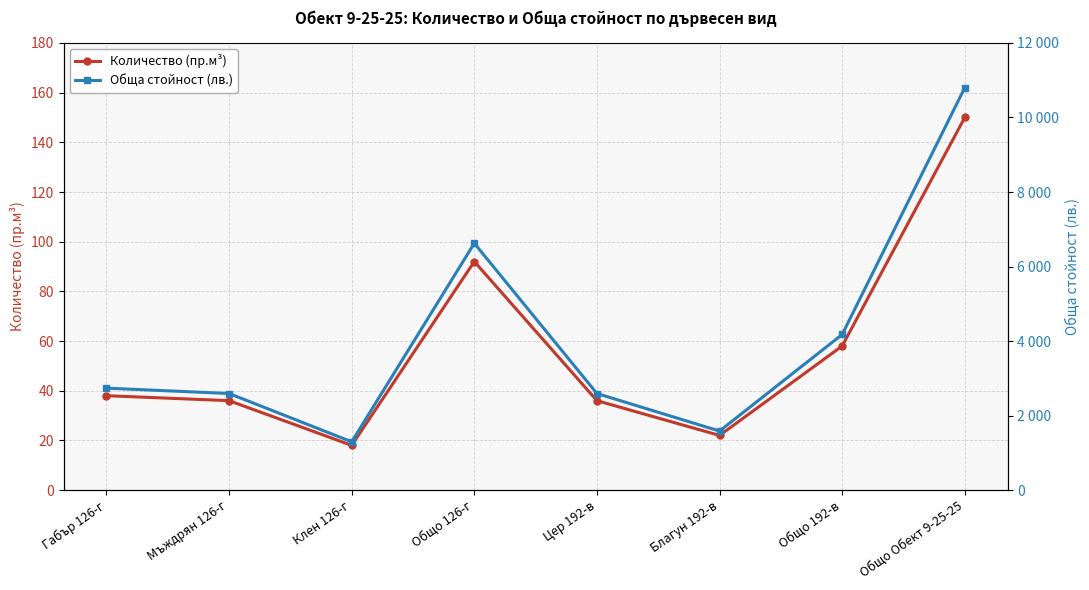

Which series has the widest spread of values?

Обща стойност (лв.)